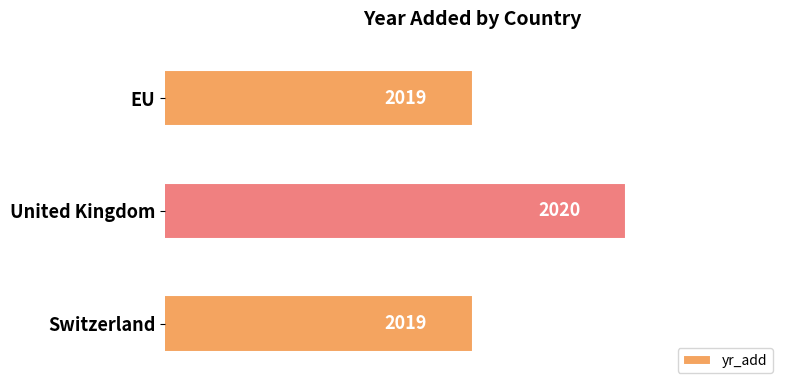

What is the ratio of the value at Switzerland to the value at United Kingdom?

1.0